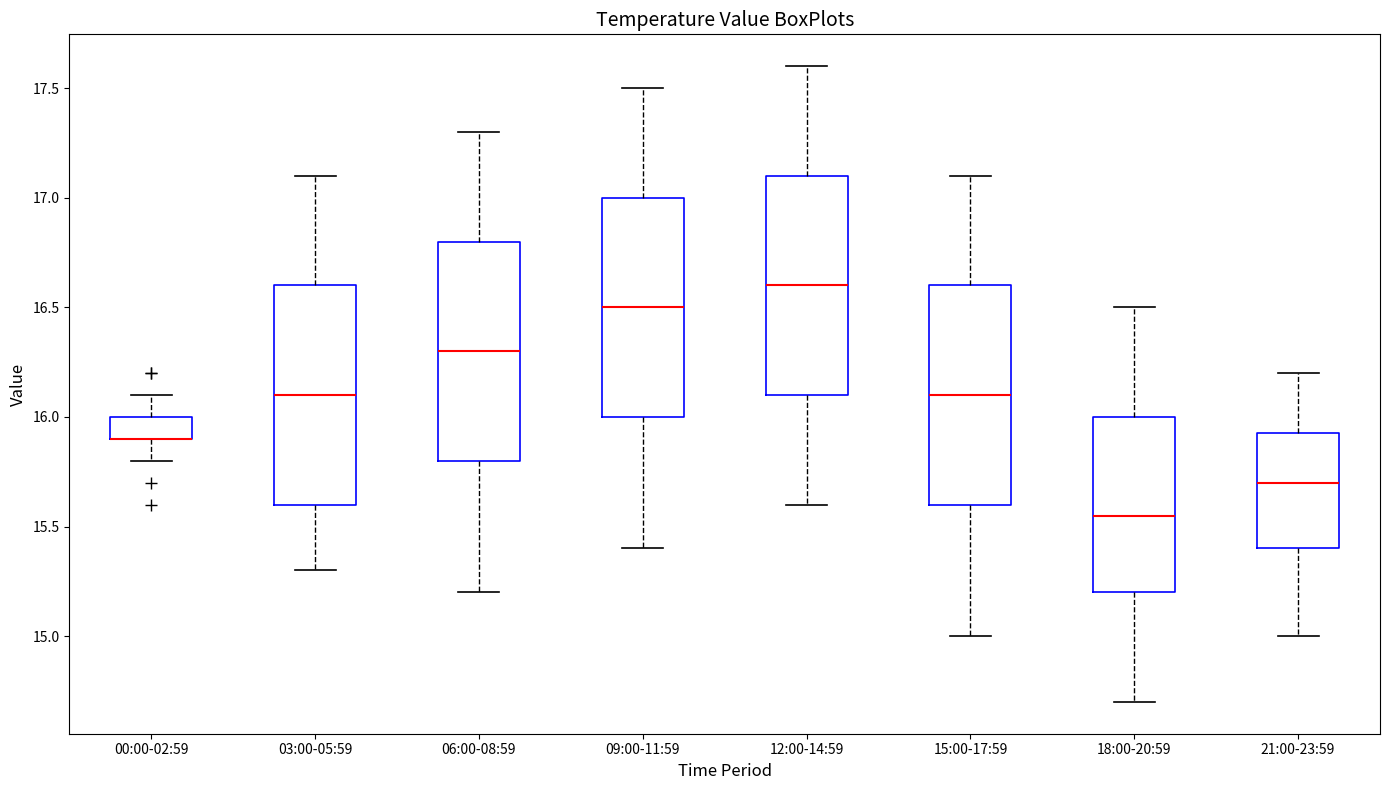

Where does the median line of the box for 21:00-23:59 sit on the y-axis? The values are not printed on the chart, so give them approximately, as read against the axis.

15.70